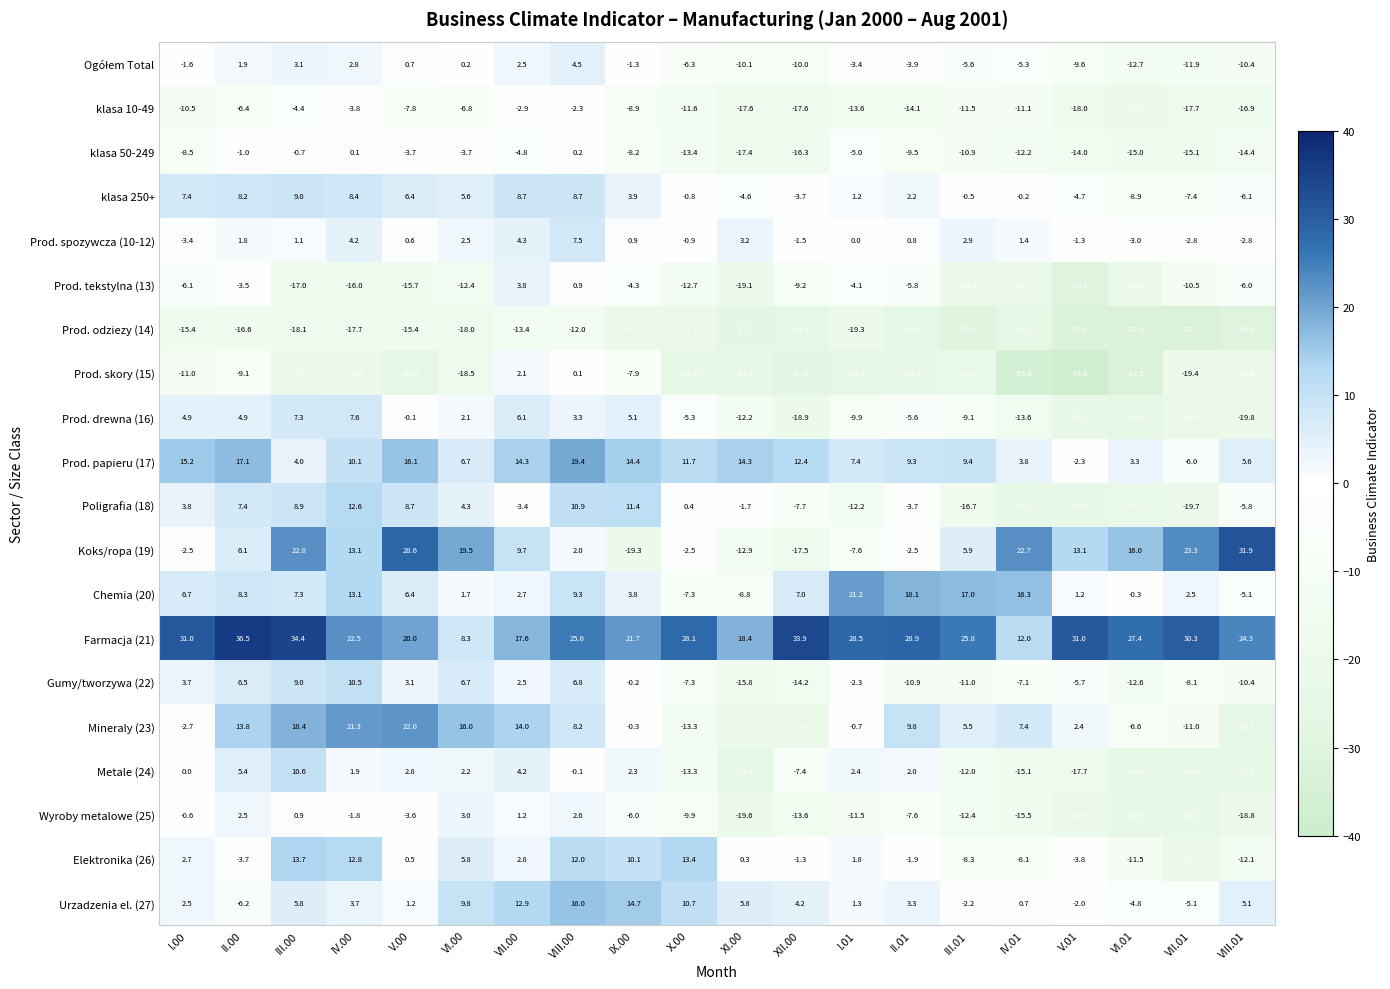

Which series has the widest spread of values?

Koks/ropa (19)